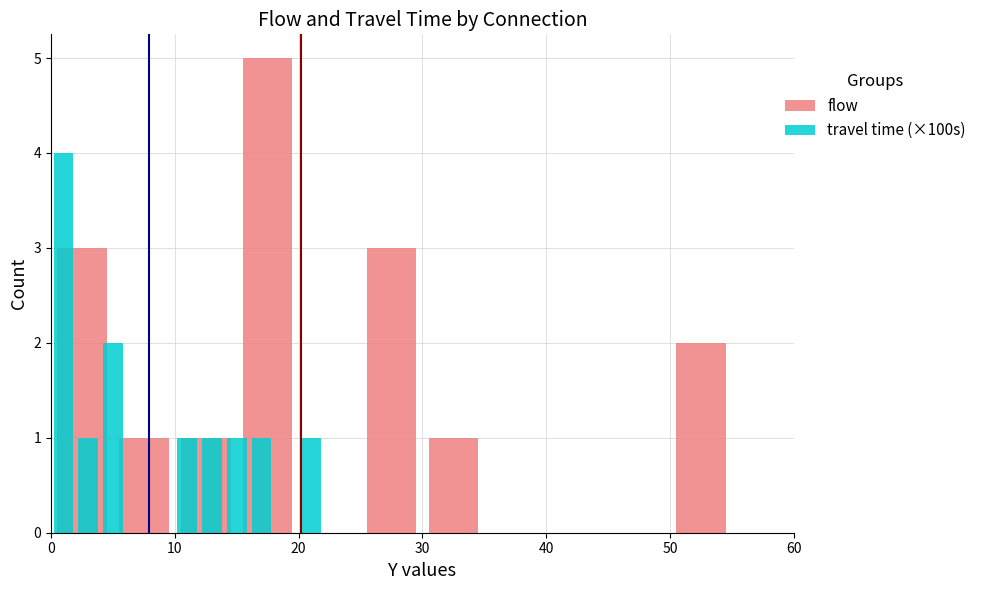

What is the label of the 3rd bar from the right?

9